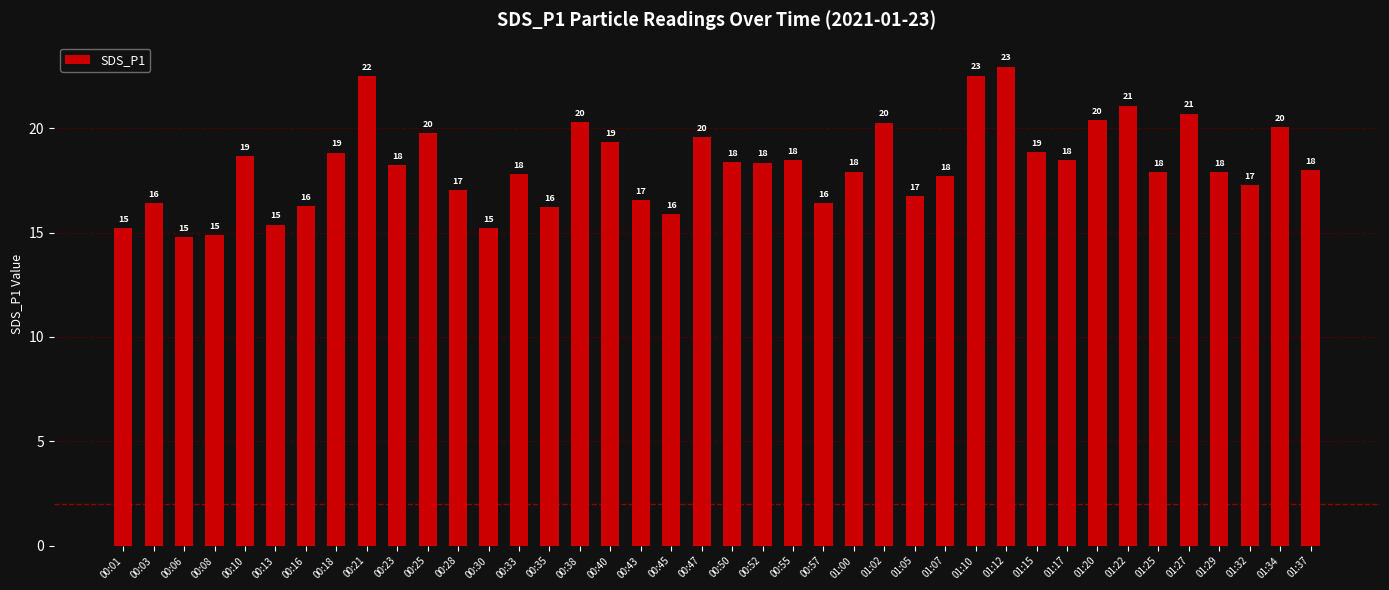

What is the minimum value shown in the chart?

14.8